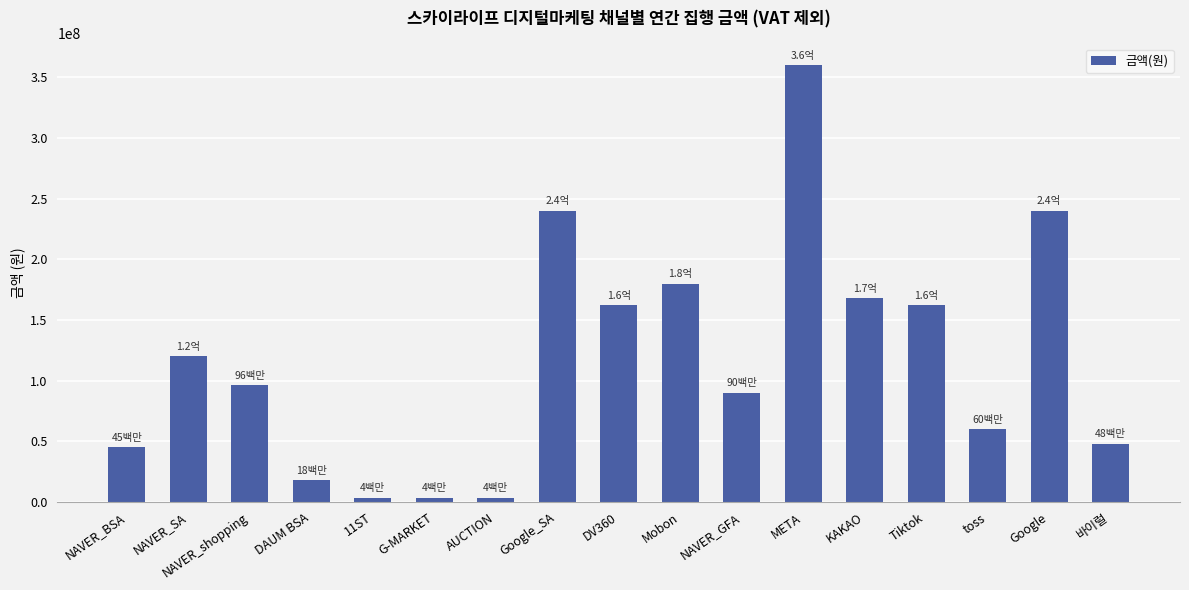

The value at 바이럴 is 33156430. True or false?

False